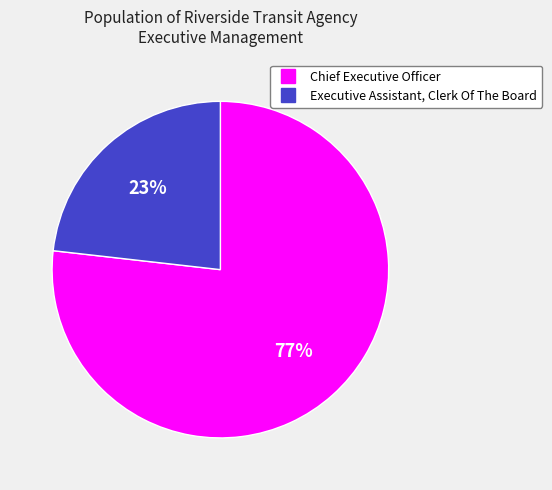

Approximately how many times larger is the value at Executive Assistant, Clerk Of The Board compared to Chief Executive Officer?

0.3